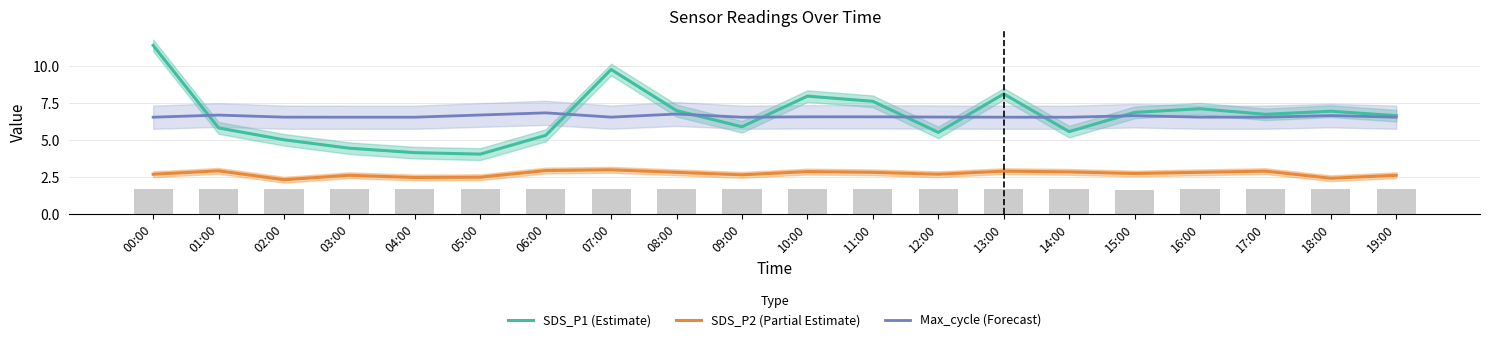

Reading left to right, list all the values displayed in this chart.

SDS_P1 (Estimate): 00:00=11.4	01:00=5.8	02:00=5.0	03:00=4.4	04:00=4.1	05:00=4.0	06:00=5.3	07:00=9.8	08:00=7.0	09:00=5.9	10:00=8.0	11:00=7.6	12:00=5.5	13:00=8.1	14:00=5.5	15:00=6.8	16:00=7.1	17:00=6.7	18:00=6.9	19:00=6.6
SDS_P2 (Partial Estimate): 00:00=2.7	01:00=2.9	02:00=2.3	03:00=2.6	04:00=2.5	05:00=2.5	06:00=2.9	07:00=3.0	08:00=2.8	09:00=2.6	10:00=2.9	11:00=2.8	12:00=2.7	13:00=2.9	14:00=2.8	15:00=2.7	16:00=2.8	17:00=2.9	18:00=2.4	19:00=2.6
Max_cycle (Forecast): 00:00=6.5	01:00=6.7	02:00=6.5	03:00=6.5	04:00=6.5	05:00=6.7	06:00=6.8	07:00=6.5	08:00=6.7	09:00=6.5	10:00=6.6	11:00=6.6	12:00=6.5	13:00=6.5	14:00=6.5	15:00=6.6	16:00=6.5	17:00=6.5	18:00=6.6	19:00=6.5